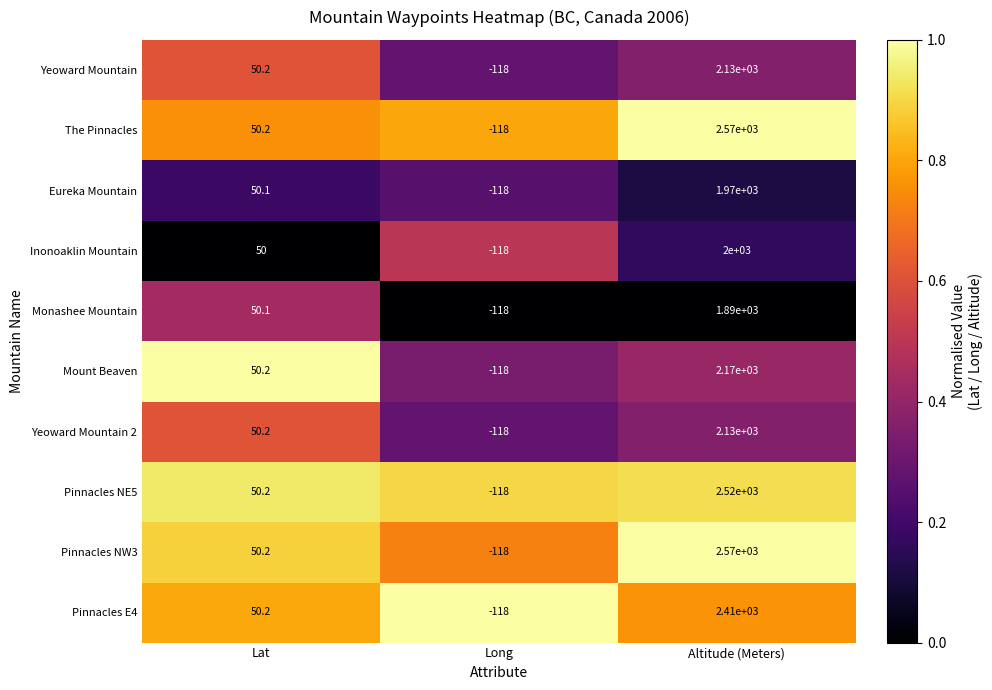

Reading right to left, transcribe all the data shown in this chart.

Yeoward Mountain: 2130.0	-118.0	50.2
The Pinnacles: 2570.0	-118.0	50.2
Eureka Mountain: 1970.0	-118.0	50.1
Inonoaklin Mountain: 2000.0	-118.0	50.0
Monashee Mountain: 1890.0	-118.0	50.1
Mount Beaven: 2170.0	-118.0	50.2
Yeoward Mountain 2: 2130.0	-118.0	50.2
Pinnacles NE5: 2520.0	-118.0	50.2
Pinnacles NW3: 2570.0	-118.0	50.2
Pinnacles E4: 2410.0	-118.0	50.2